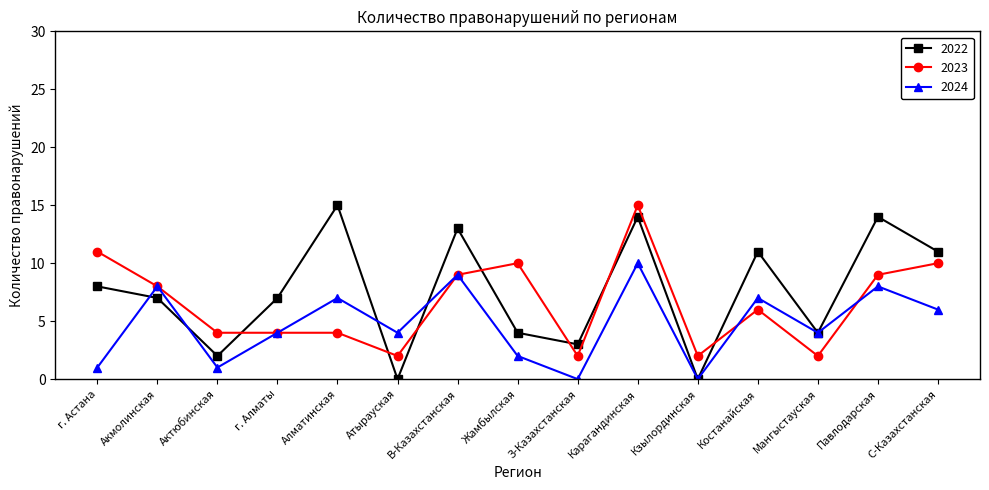

Where is the first local maximum for 2022?

Алматинская